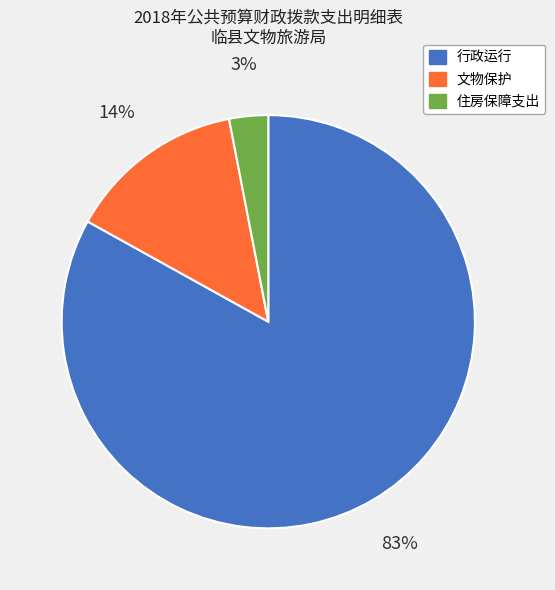

To the nearest percent, what is the difference between the largest and smallest slice percentages?

80%